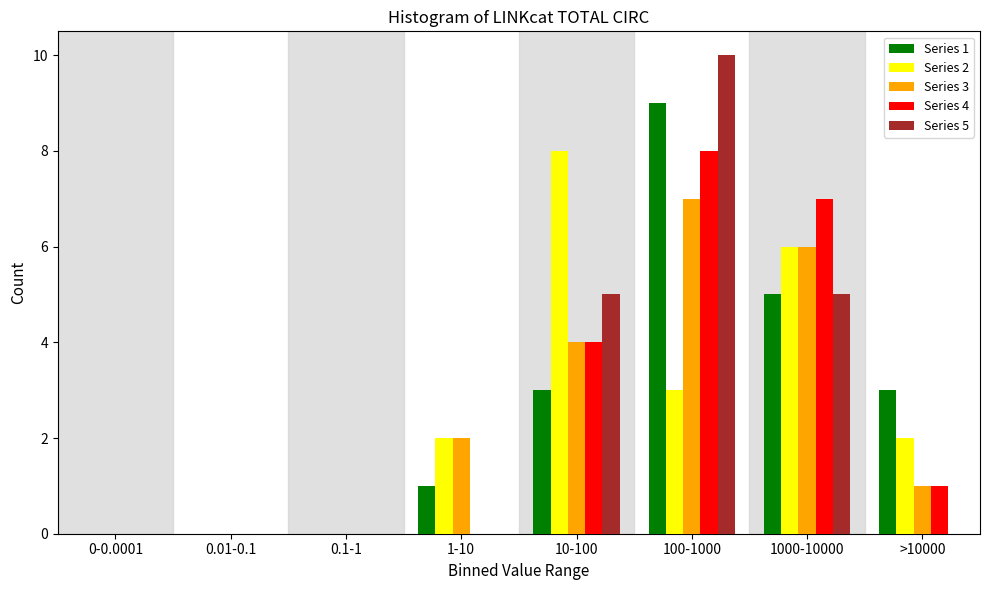

The value of Series 5 at 0-0.0001 is -4. True or false?

False